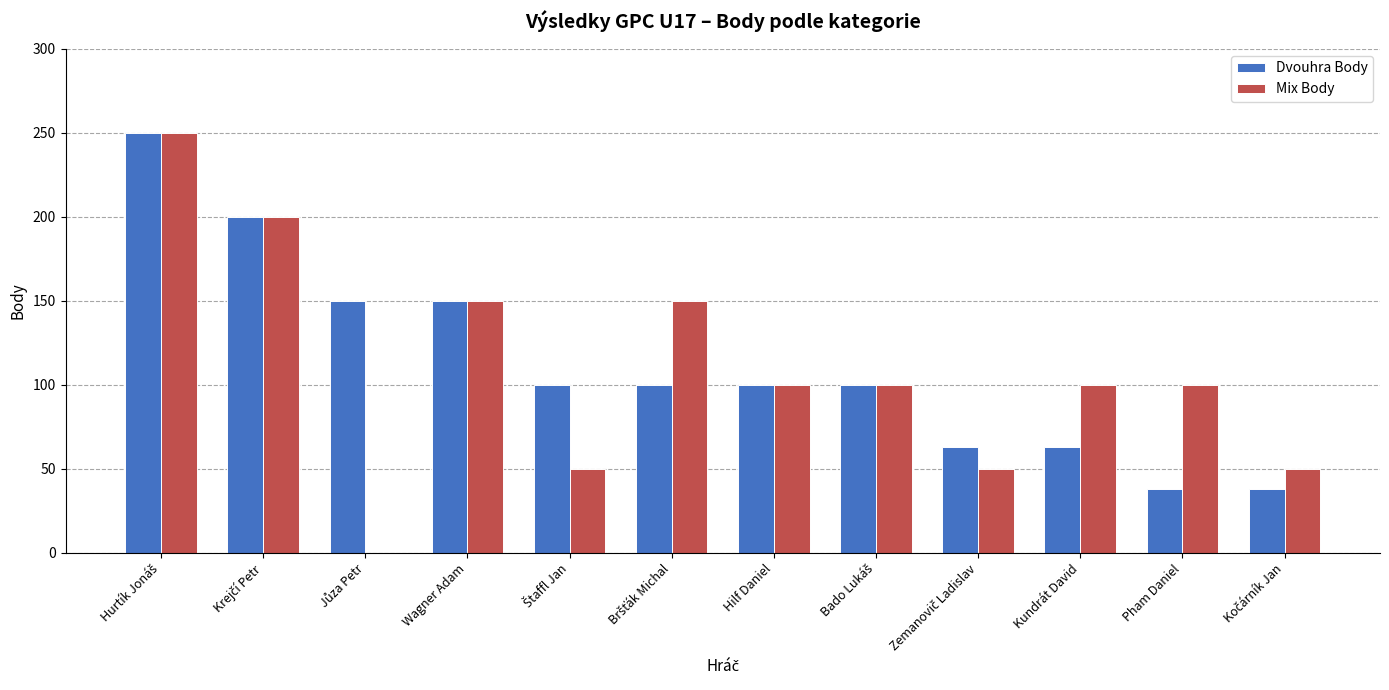

What is the sum of all Dvouhra Body values?

1352